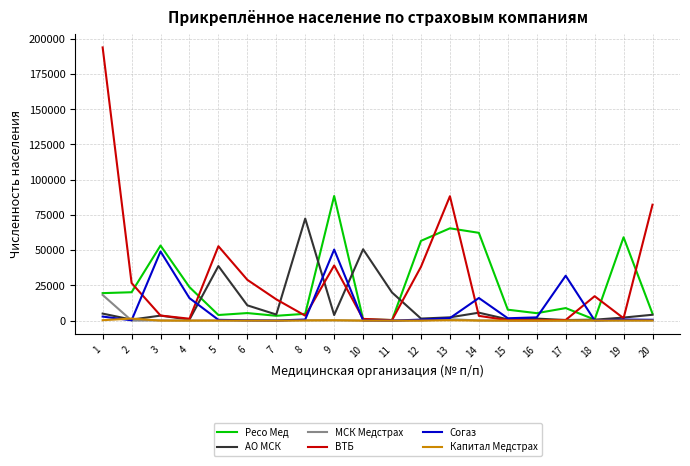

Which series changed the most between 8 and 15?

АО МСК